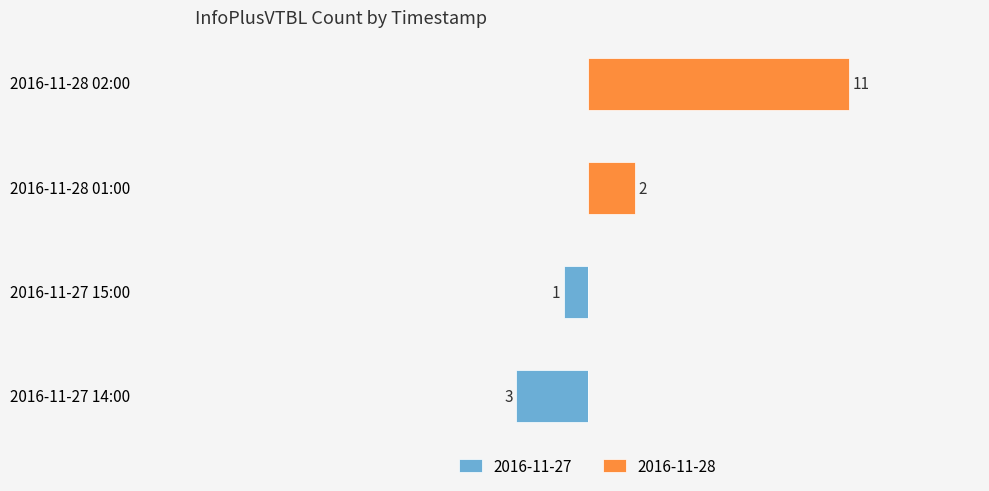

List the labels in order of value, largest first.

2016-11-28 02:00, 2016-11-27 14:00, 2016-11-28 01:00, 2016-11-27 15:00